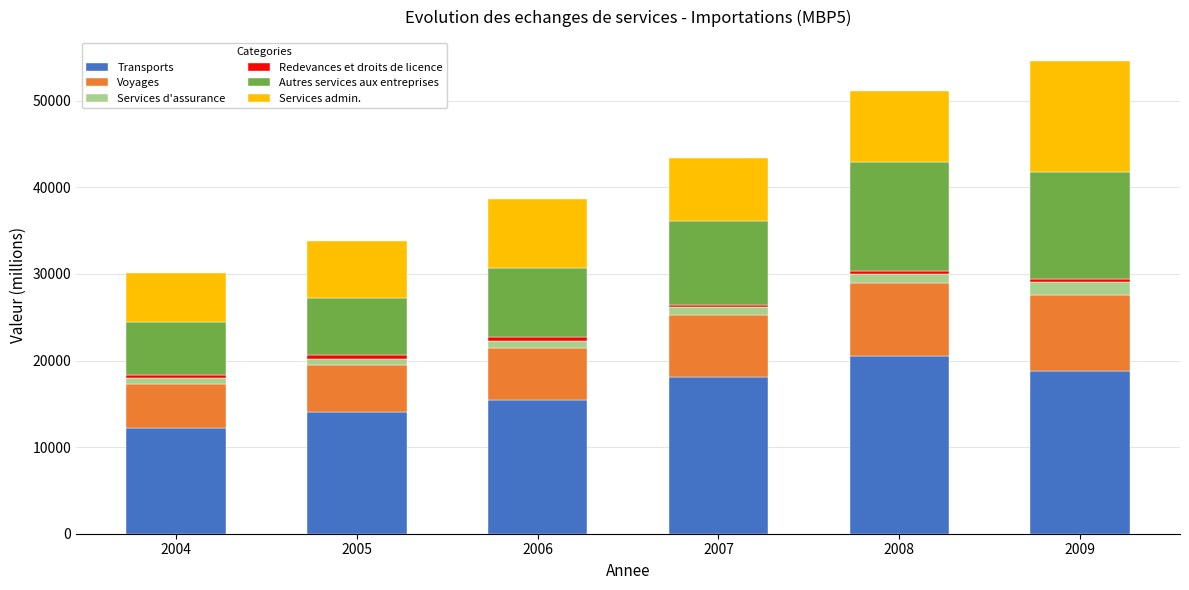

Are the bars grouped side by side (vs. stacked)?

No